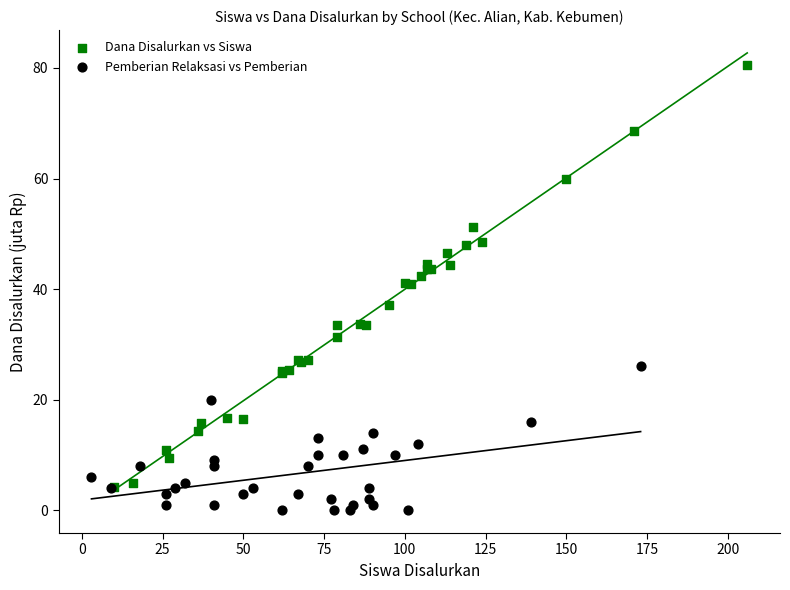

What are all the series names shown in the legend?

Dana Disalurkan vs Siswa, Pemberian Relaksasi vs Pemberian